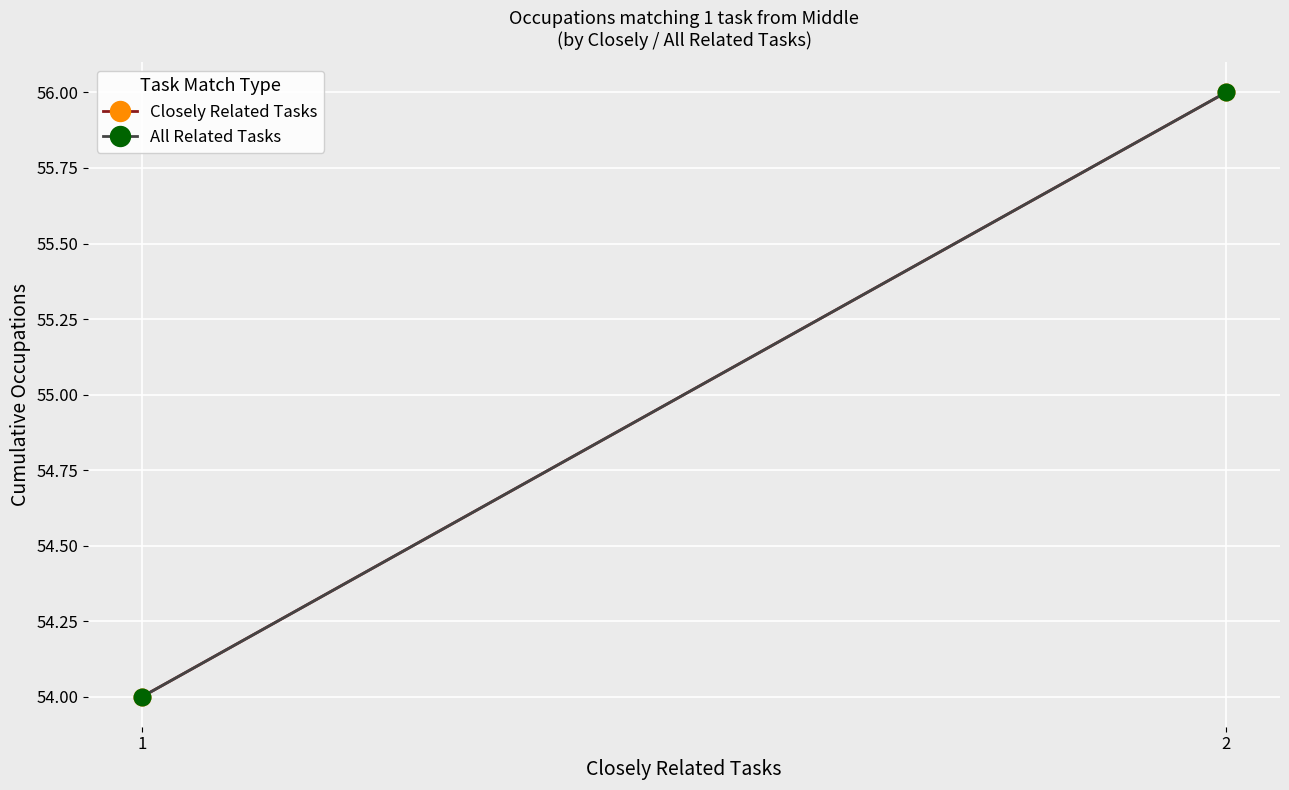

Which category has the lowest value in the Closely Related Tasks series?

1